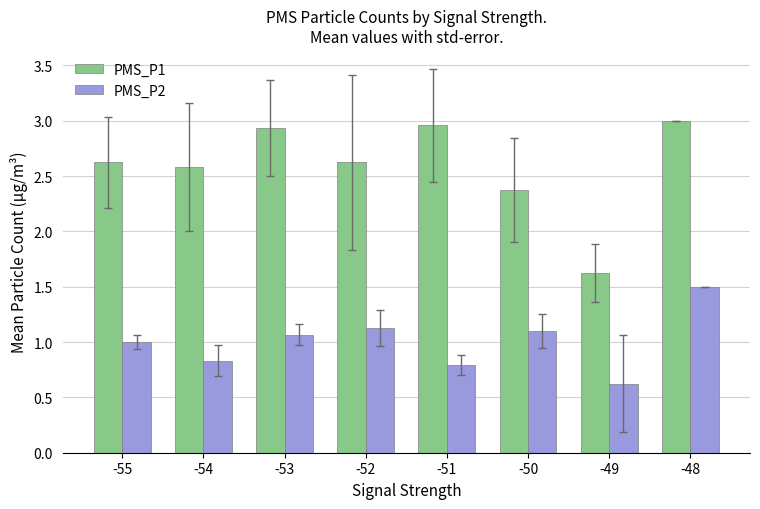

Between -53 and -49, which series saw the biggest shift?

PMS_P1